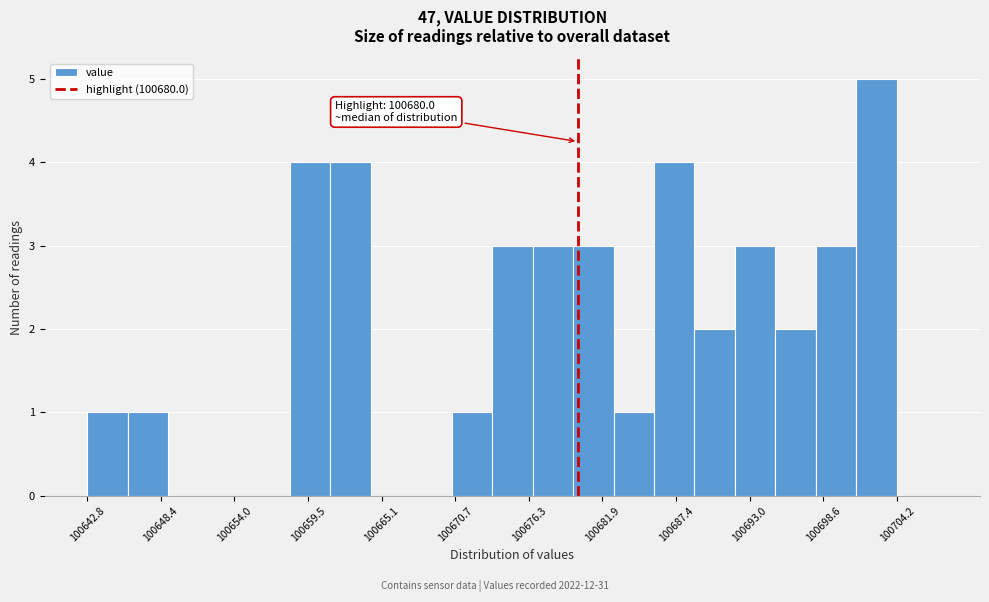

Around what value on the x-axis is the tallest bar? Give the approximate position of its centre, as read against the axis.

100703